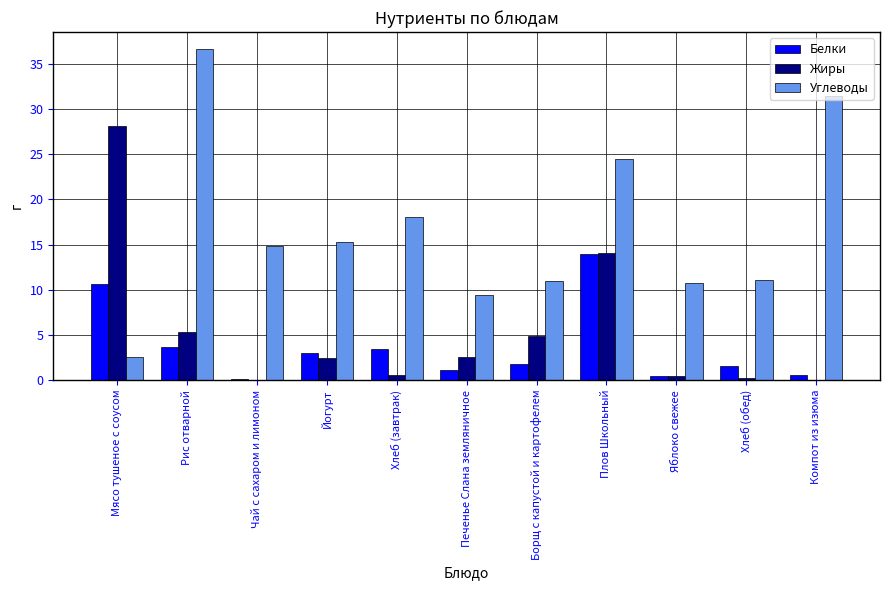

Which series has the largest total across all categories?

Углеводы